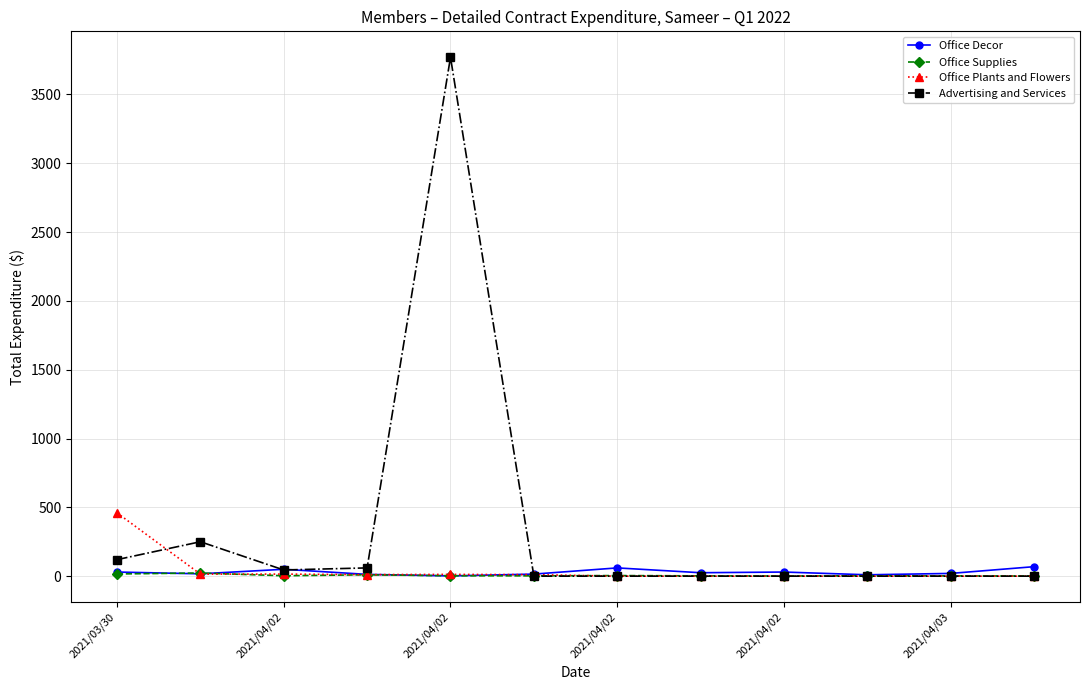

What is the value of the Office Plants and Flowers point at the 4th from the left?

11.0